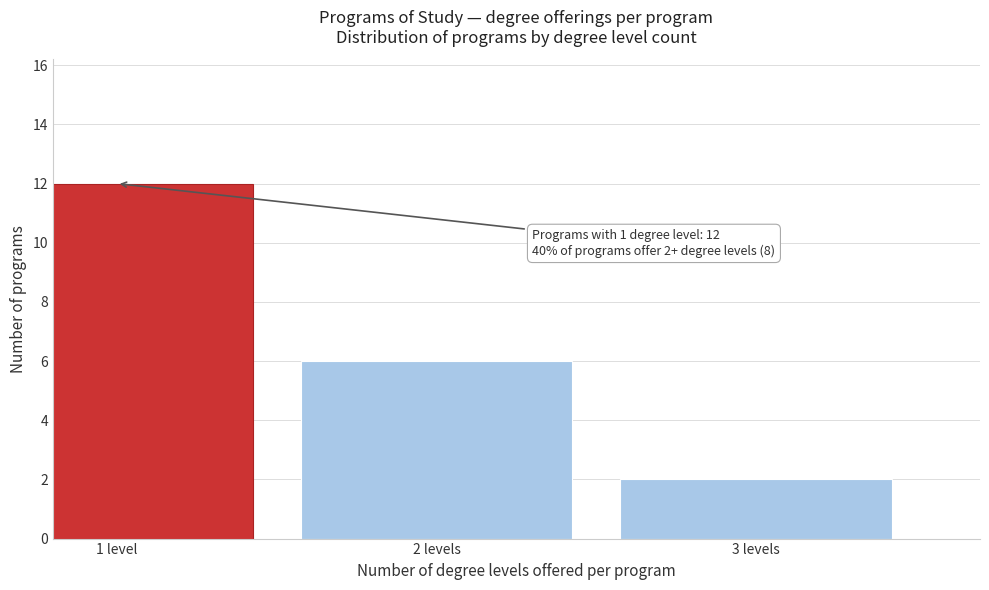

Reading left to right, what are all the values shown in this chart?

12	6	2